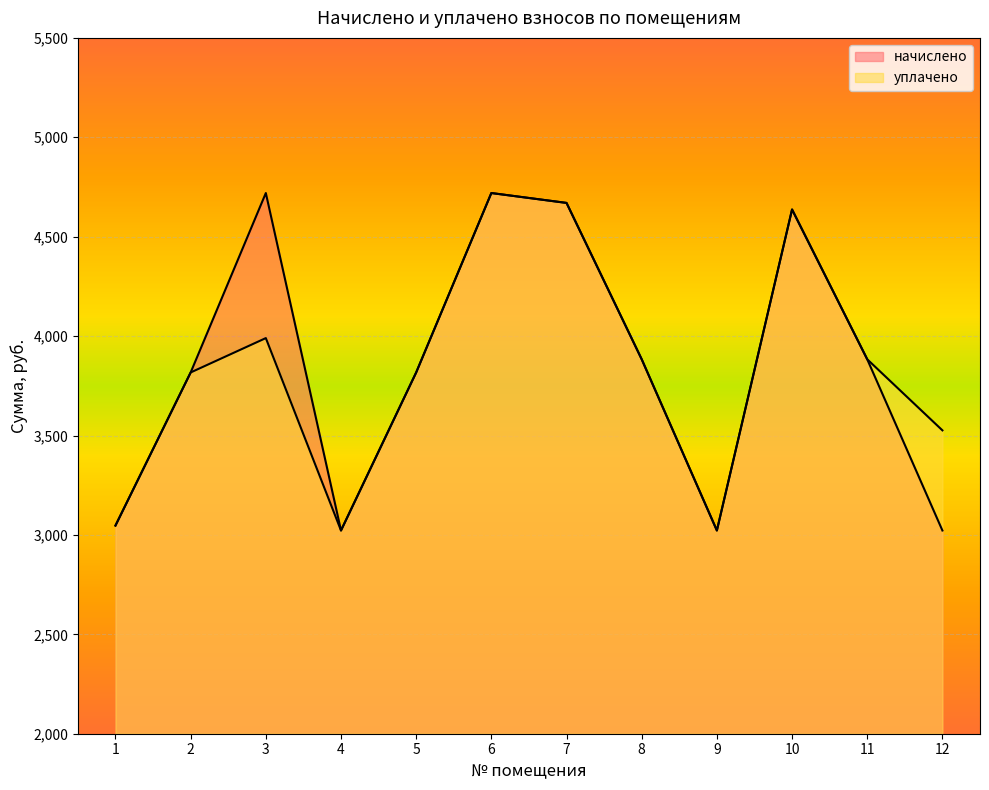

How many series are shown in this chart?

2